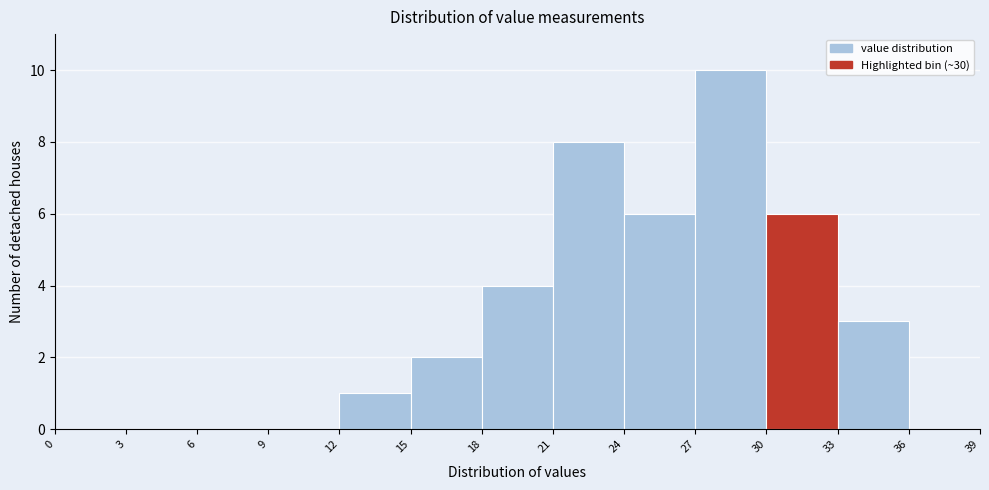

Reading left to right, transcribe this chart: for each bar, give the range it covers on the x-axis and its height. The values are not printed on the chart, so give them approximately, as read against the axis.

0 to 3: 0
3 to 6: 0
6 to 9: 0
9 to 12: 0
12 to 15: 1
15 to 18: 2
18 to 21: 4
21 to 24: 8
24 to 27: 6
27 to 30: 10
30 to 33: 6
33 to 36: 3
36 to 39: 0